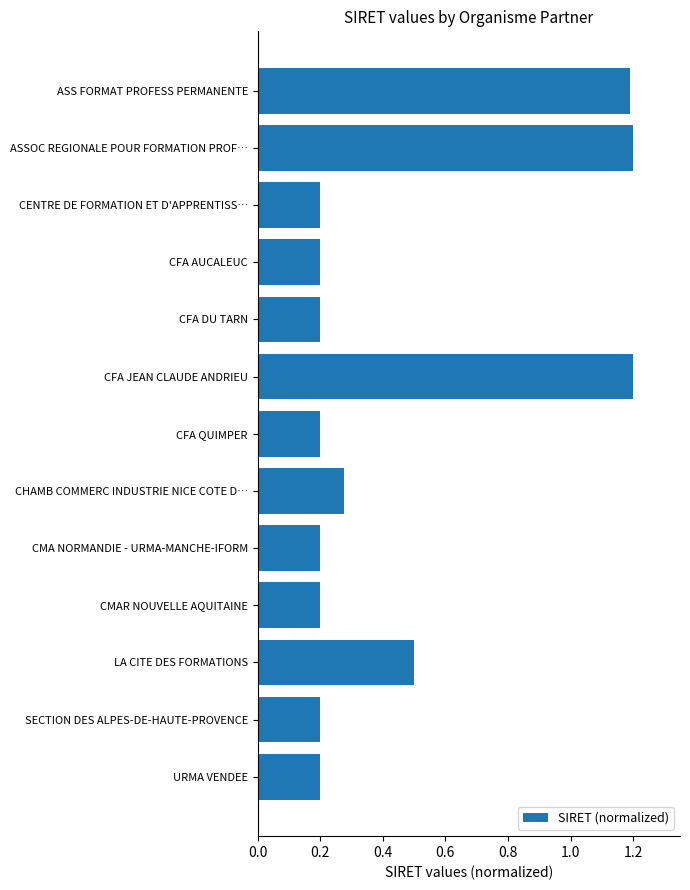

How many data points does each series have?

13